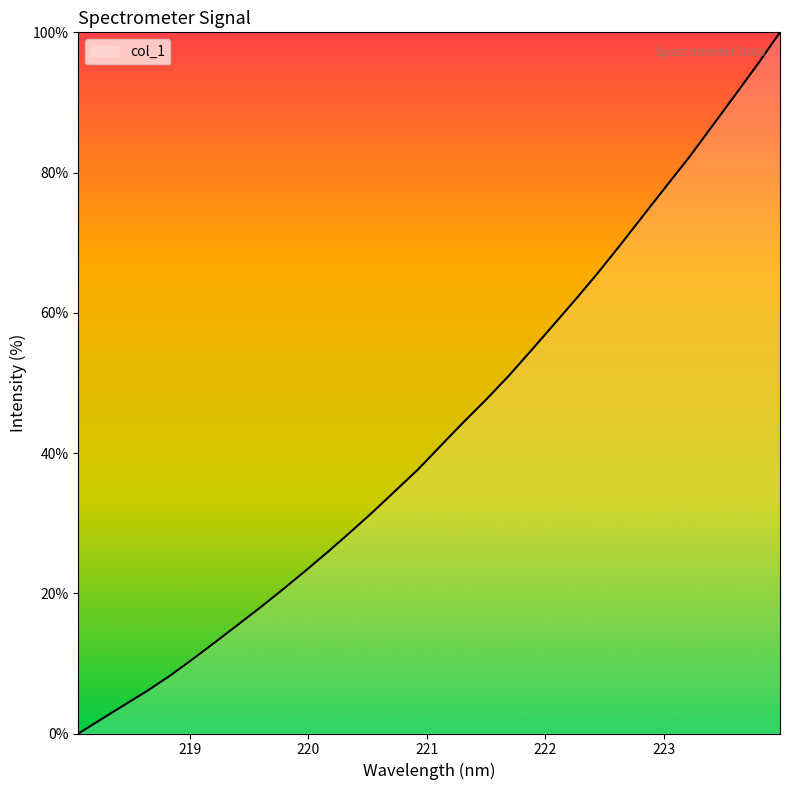

What is the maximum value shown in the chart?

100.0